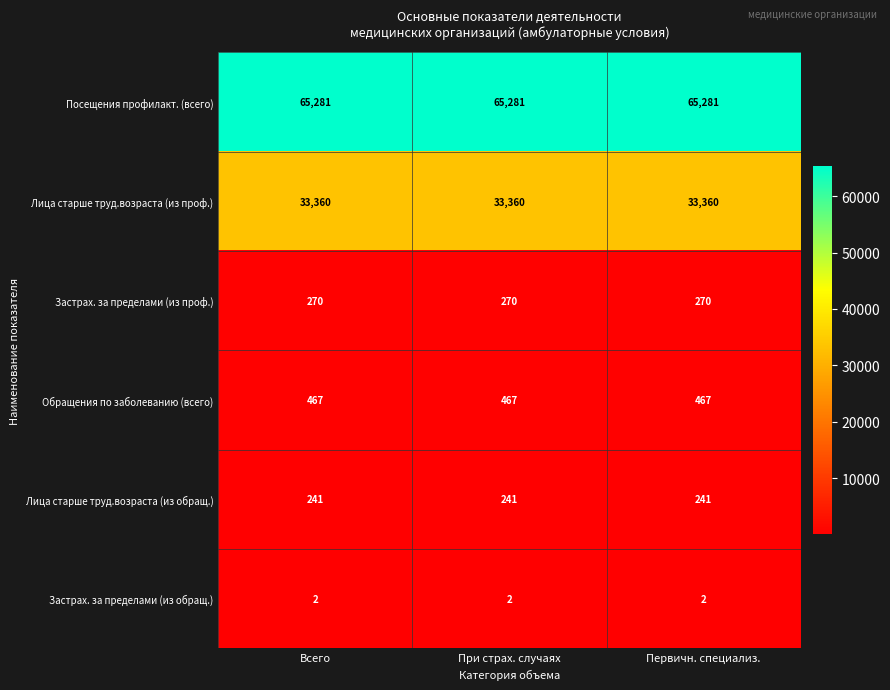

What value does the Застрах. за пределами (из проф.) series have at При страх. случаях?

270